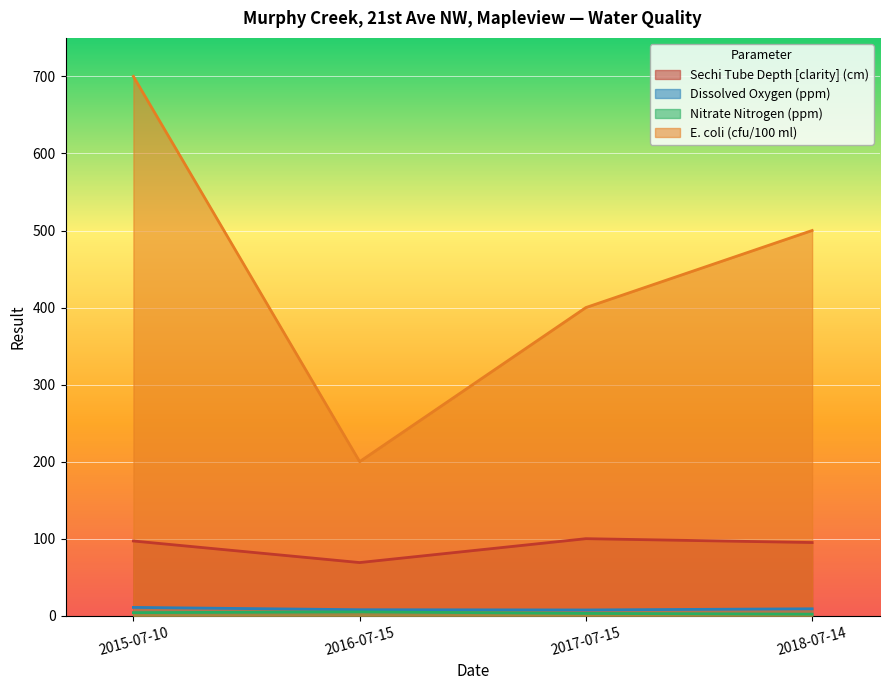

What is the difference between the E. coli (cfu/100 ml) values at 2015-07-10 and 2017-07-15?

300.0